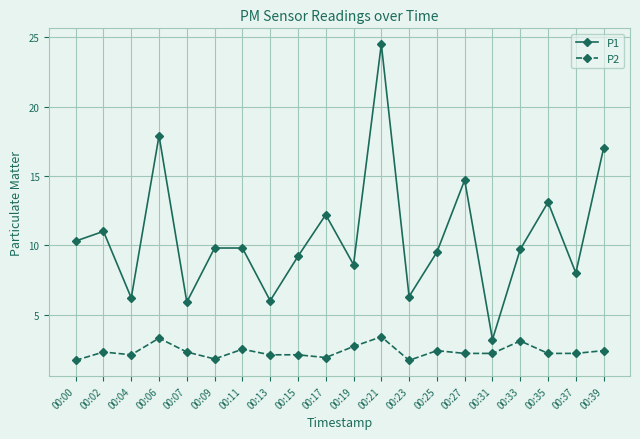

At which category is the sum across all series the highest?

00:21